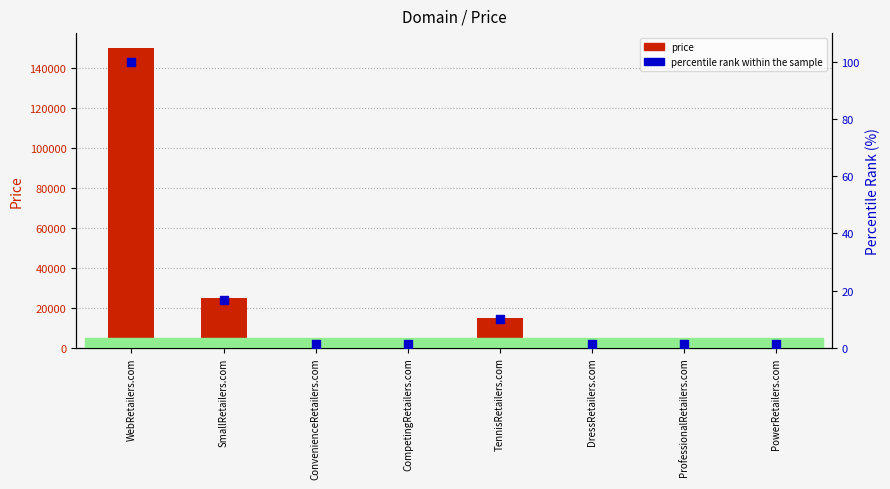

What are all the series names shown in the legend?

price, percentile rank within the sample